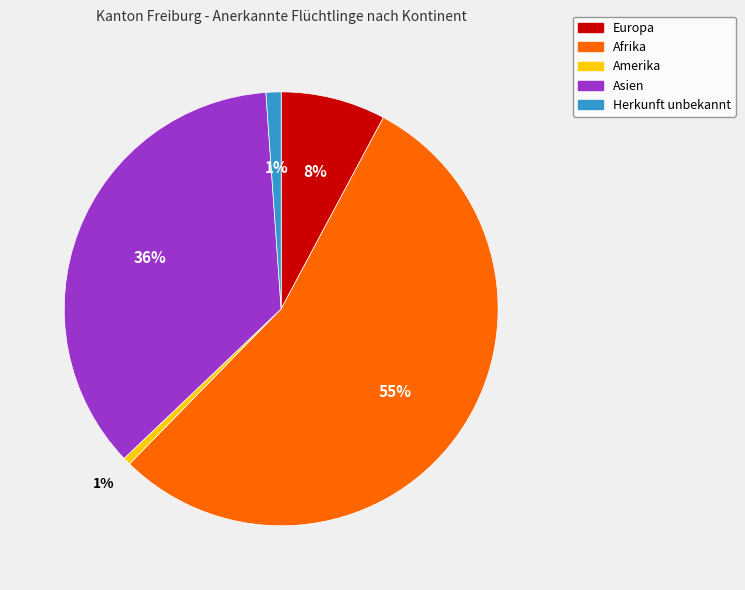

How many slices are in this pie chart?

5